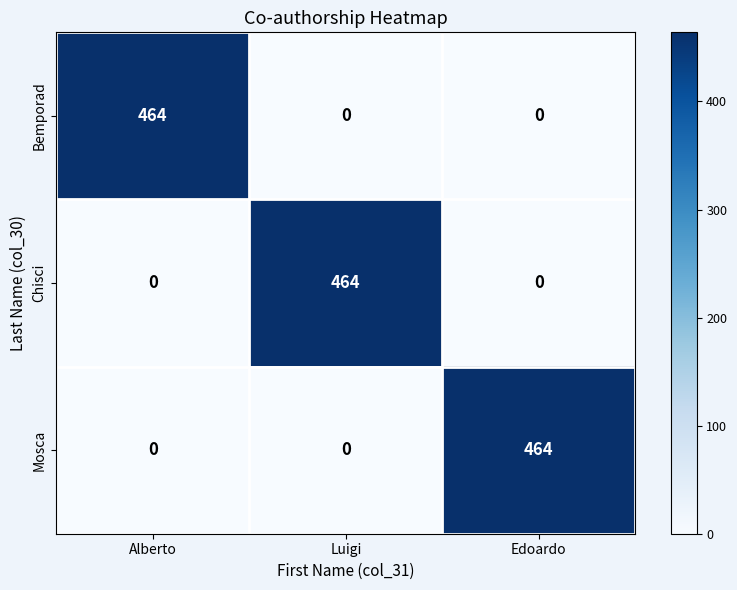

What is the difference between the highest and lowest values at Alberto?

464